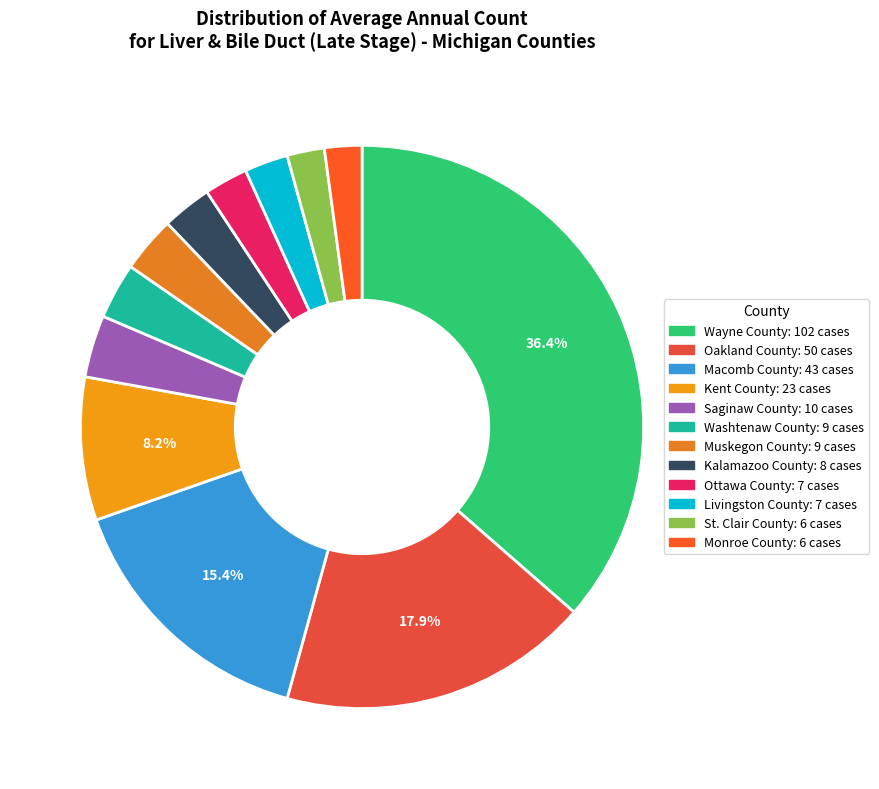

How many slices are in this pie chart?

12